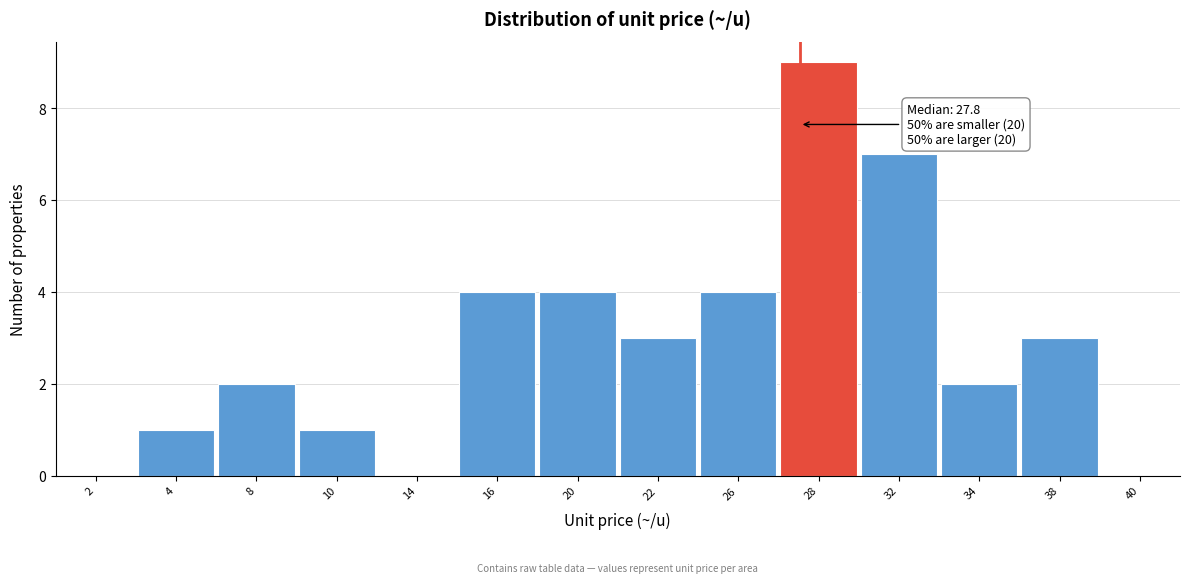

Reading left to right, extract all data points from this chart.

2=0	4=1	8=2	10=1	14=0	16=4	20=4	22=3	26=4	28=9	32=7	34=2	38=3	40=0